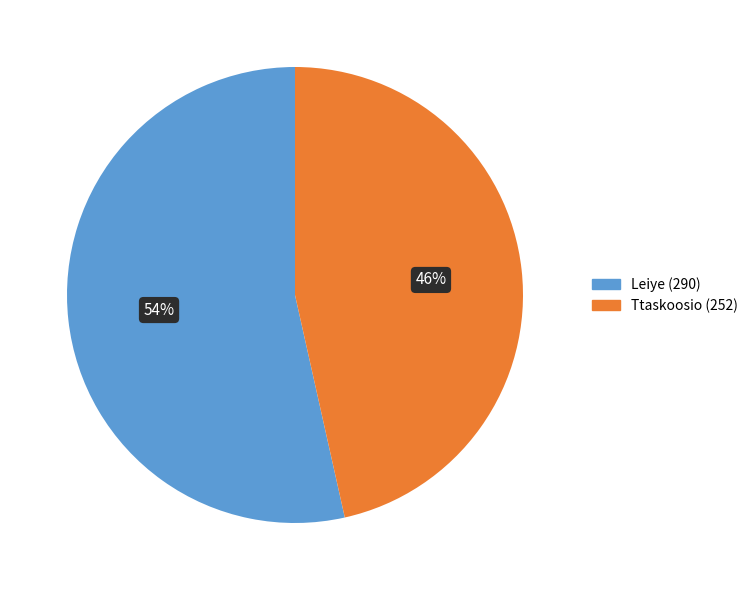

Which has a higher value, Ttaskoosio or Leiye?

Leiye